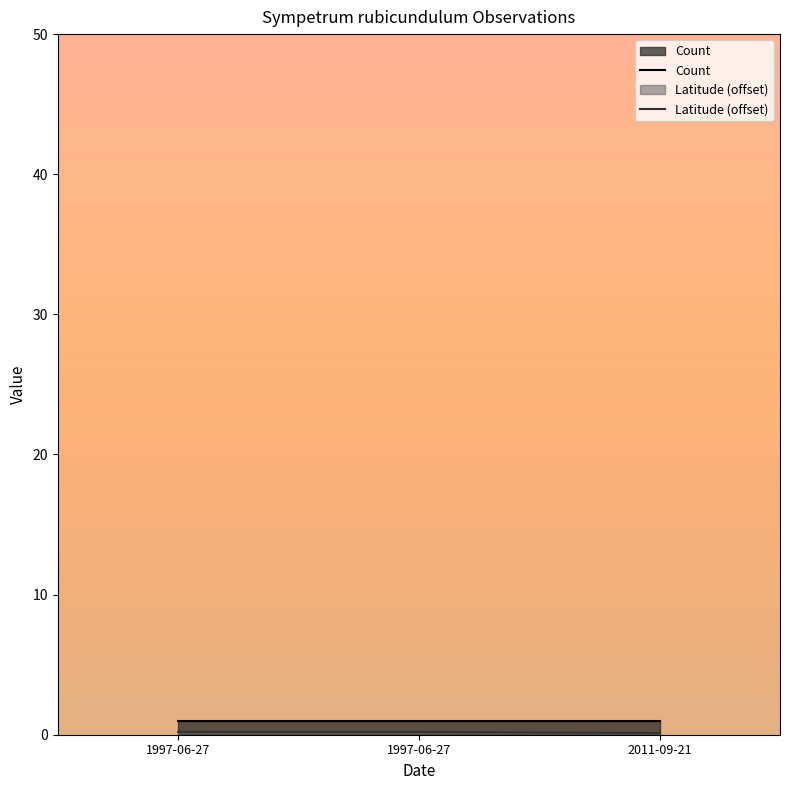

Reading left to right, transcribe all the data shown in this chart.

Count: 1.0	1.0	1.0
Latitude (offset): 0.2	0.2	0.1